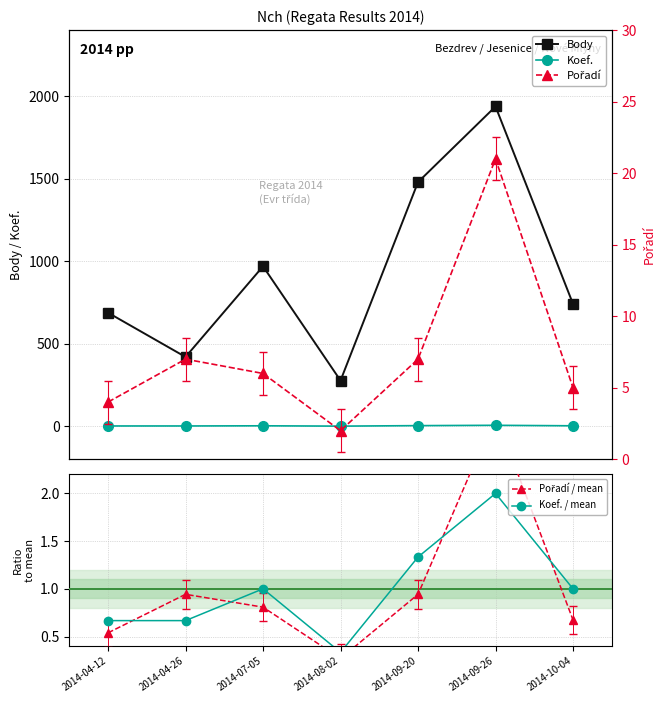

Which series has the largest total across all categories?

Body